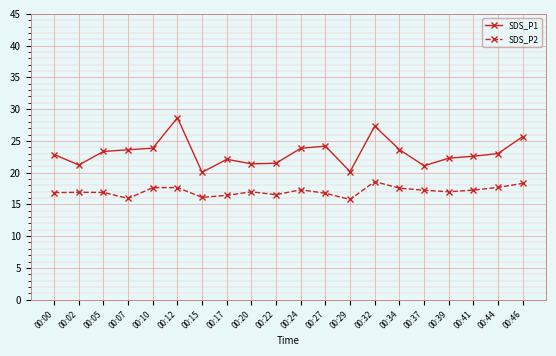

List the series in order of their peak value, lowest first.

SDS_P2, SDS_P1